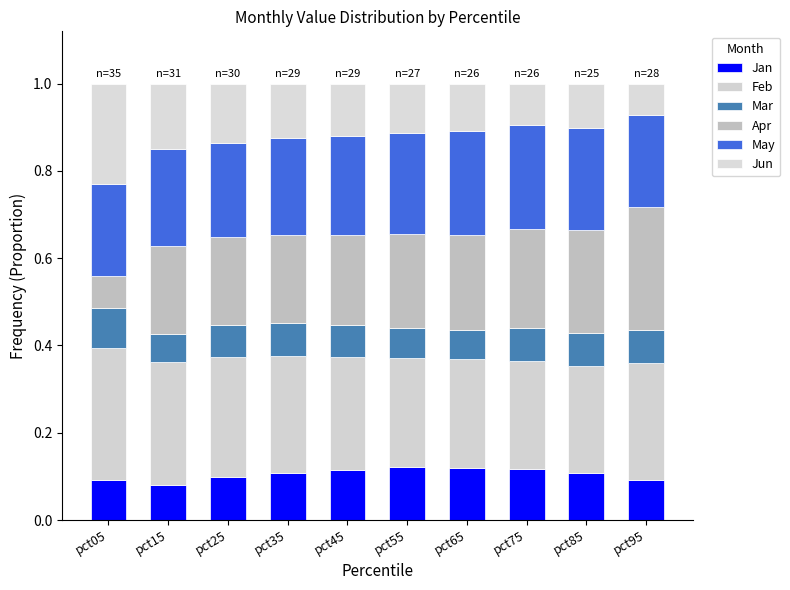

Between pct65 and pct75, which series saw the biggest shift?

Jun